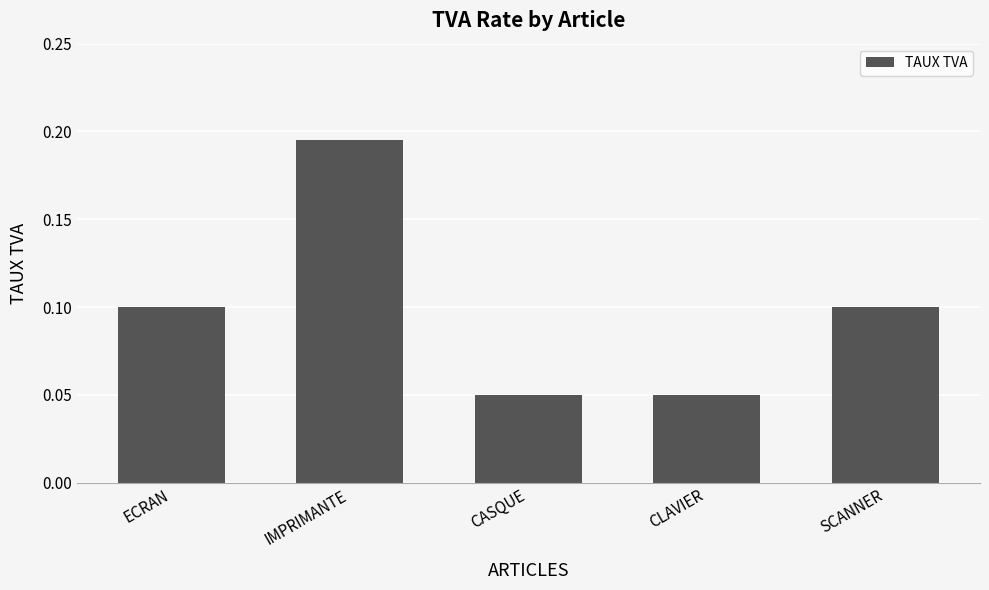

How many distinct data groups are displayed?

1